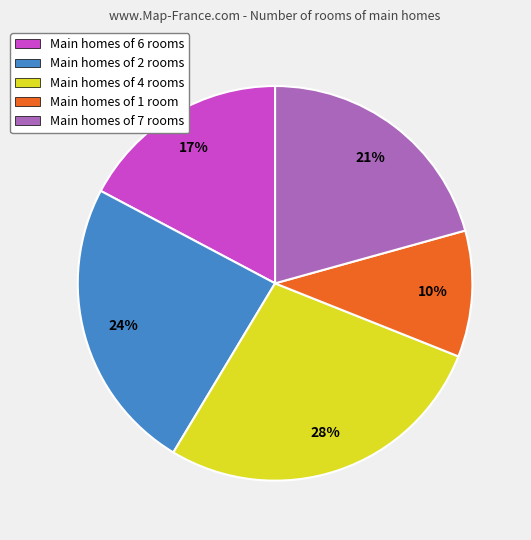

True or false: Main homes of 2 rooms accounts for 19% of the total.

False